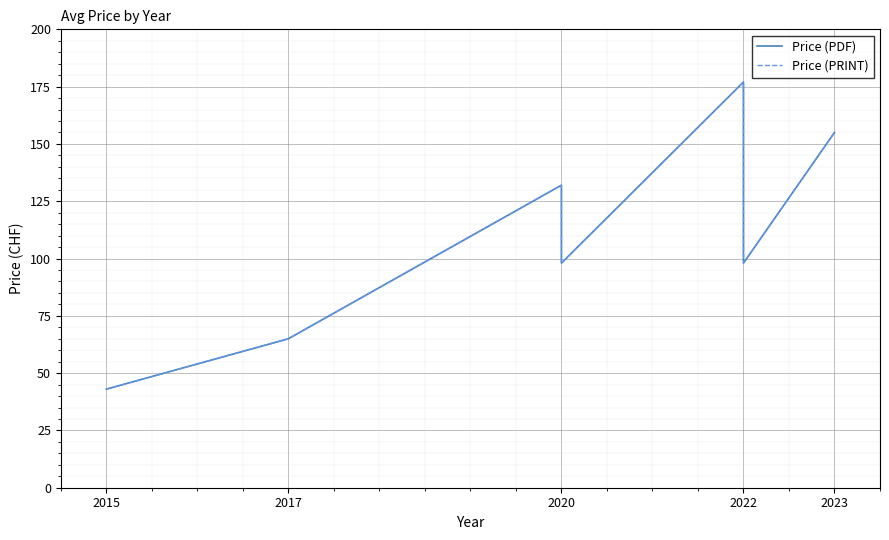

The Price (PRINT) series shows 36 at 2022. True or false?

False